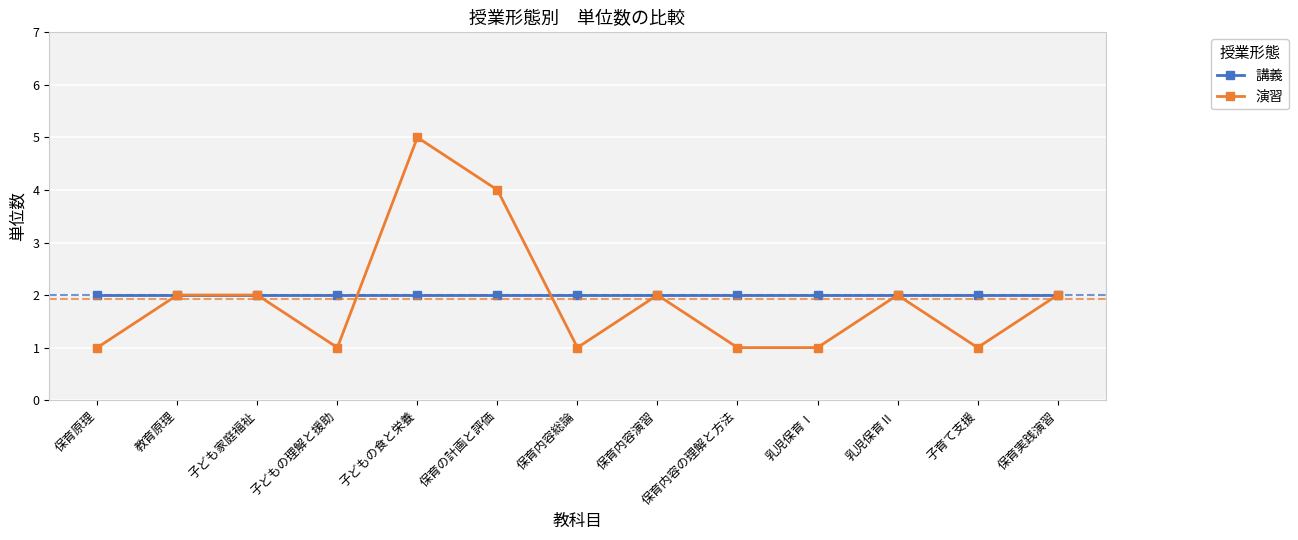

What is the difference between the maximum and minimum values in the 演習 series?

4